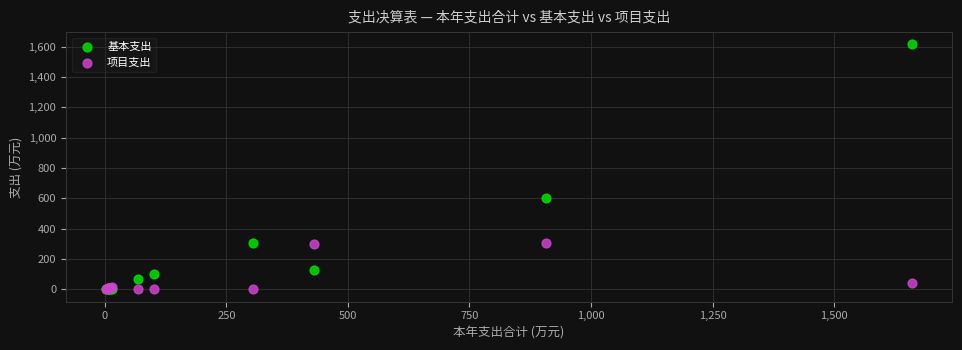

In the 项目支出 series, what Y value is closest to 152?

45.0